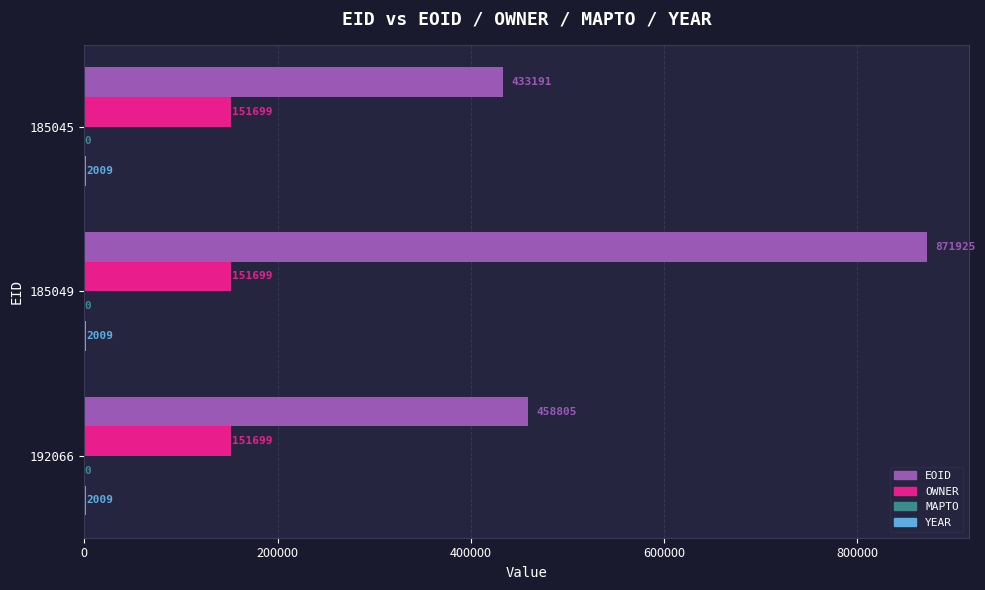

Read the EOID value at 192066, to the nearest 50.

458800